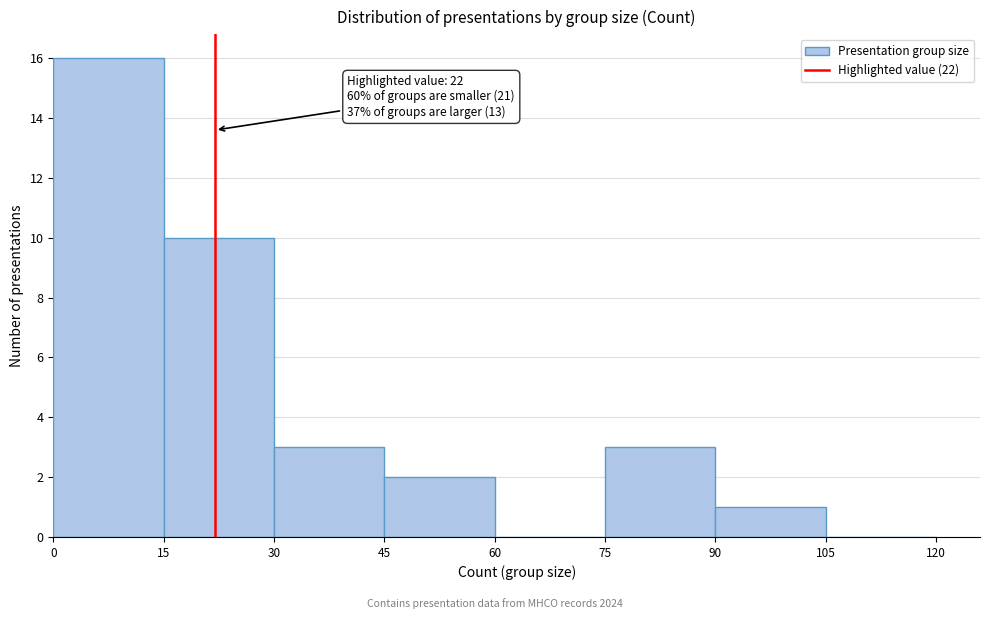

Which range on the x-axis has the tallest bar?

0 to 15